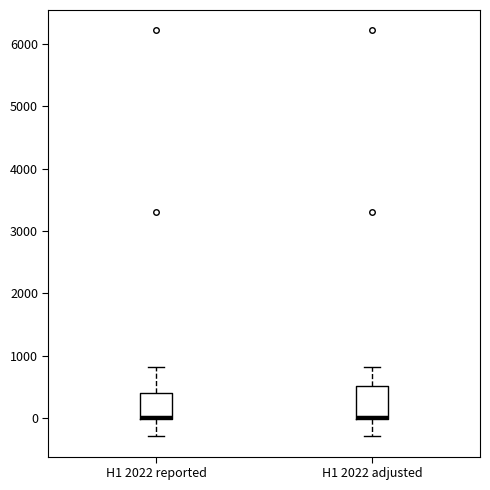

Where does the upper whisker of the box for H1 2022 reported end on the y-axis? The values are not printed on the chart, so give them approximately, as read against the axis.

800